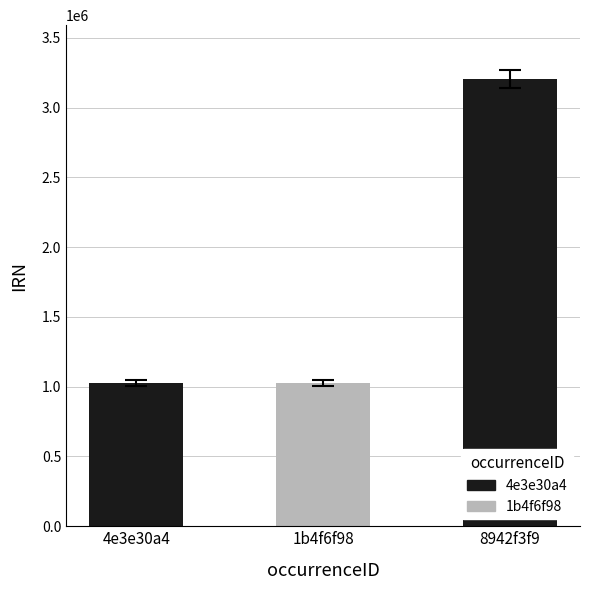

What is the label of the 1st bar from the right?

8942f3f9